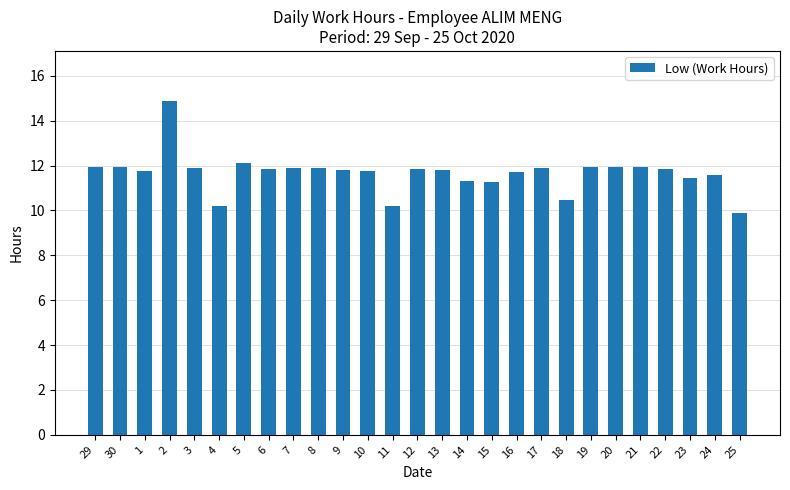

What is the smallest value displayed?

9.9